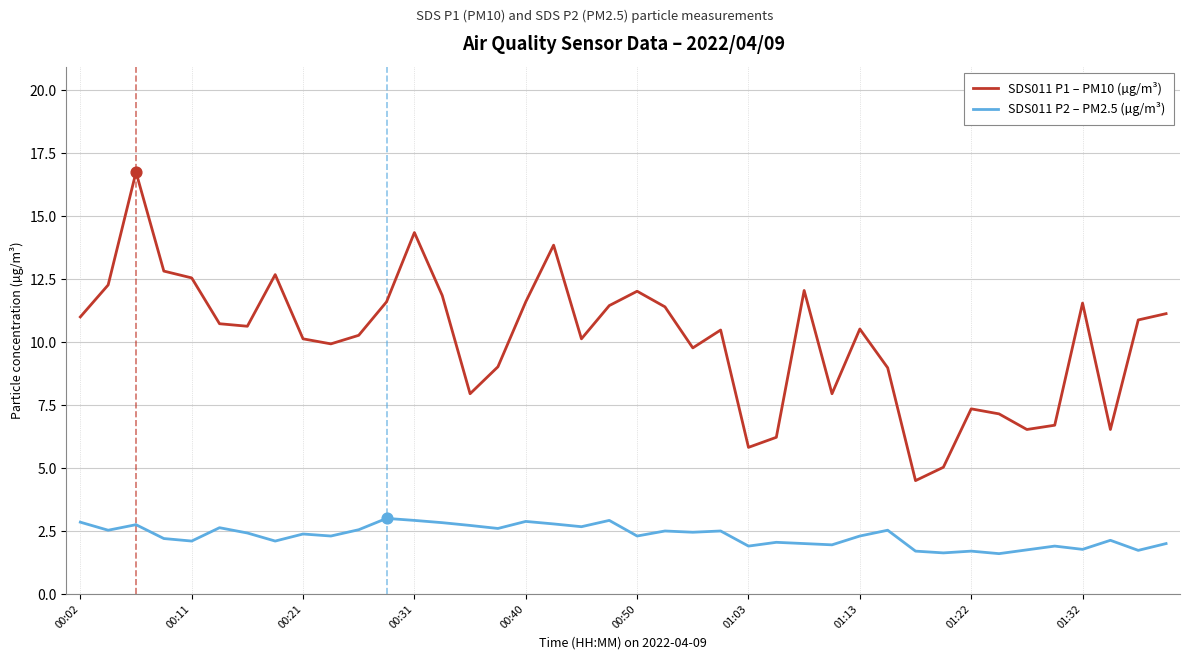

Which series has the widest spread of values?

SDS011 P1 – PM10 (µg/m³)